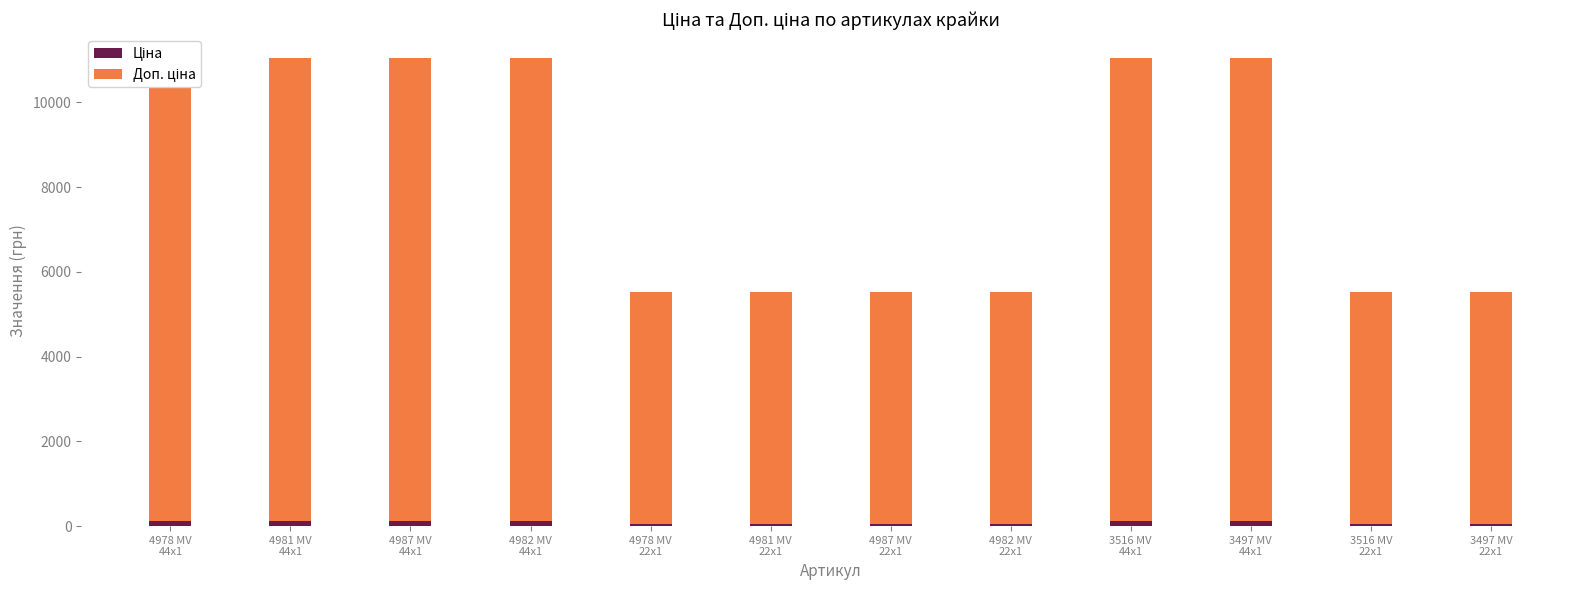

Rank the series by their maximum value, from lowest to highest.

Ціна, Доп. ціна